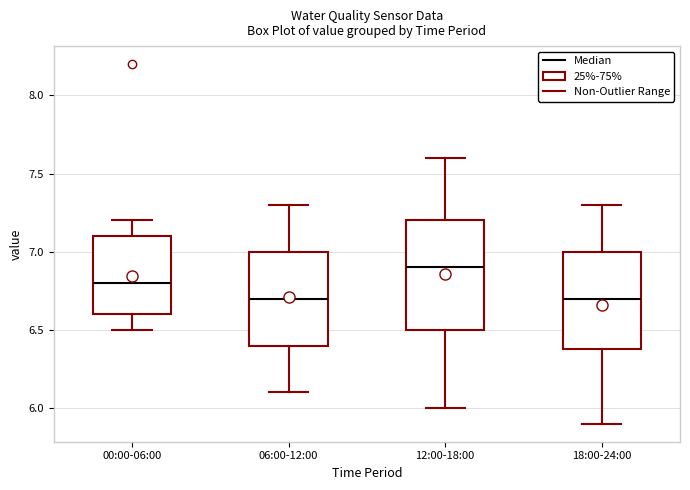

Where does the median line of the box for 00:00-06:00 sit on the y-axis? The values are not printed on the chart, so give them approximately, as read against the axis.

6.8